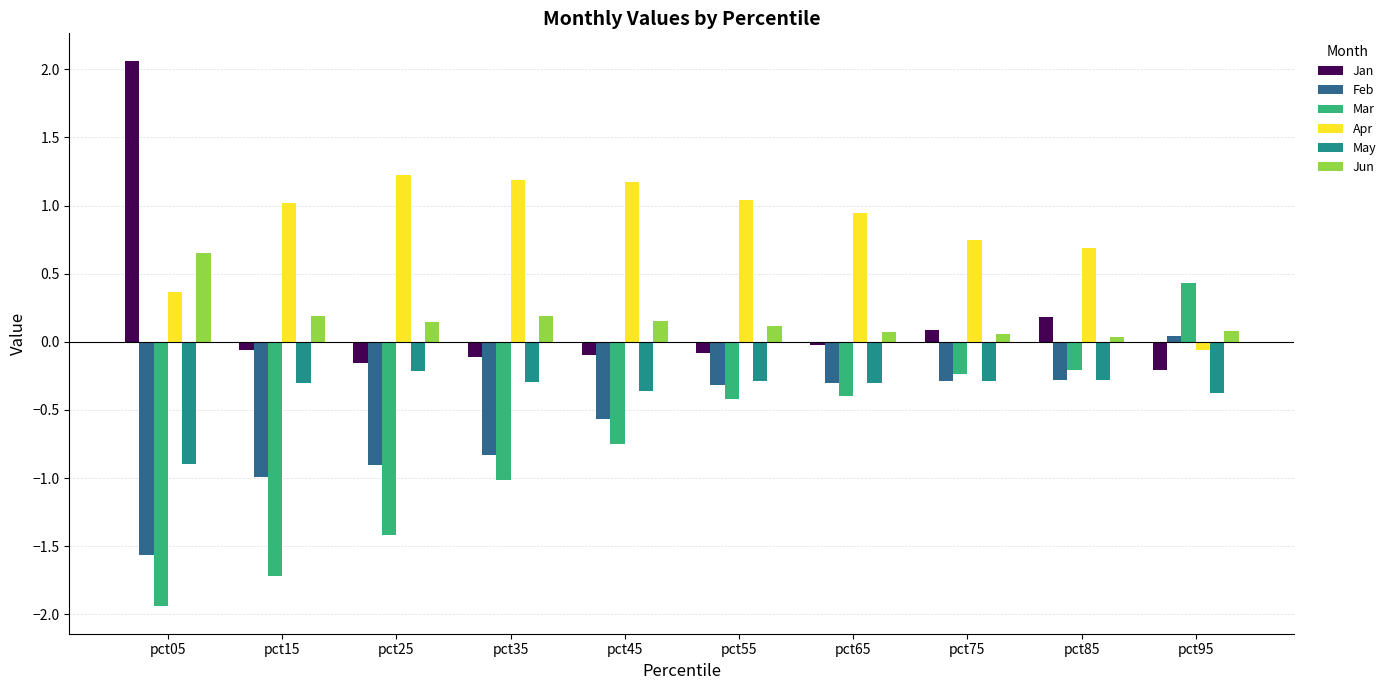

What is the sum of the May values at pct75 and pct05?

-1.2